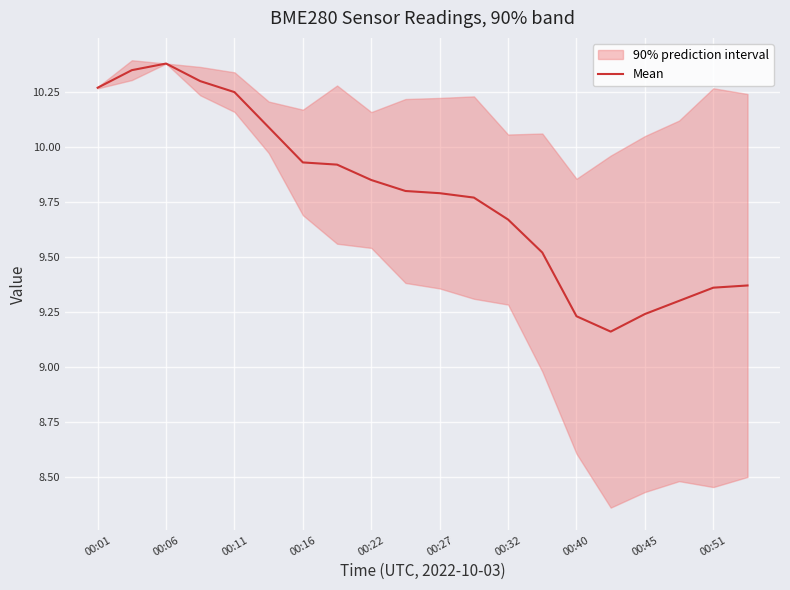

Is it true that the value at 00:01 is 14.2?

False